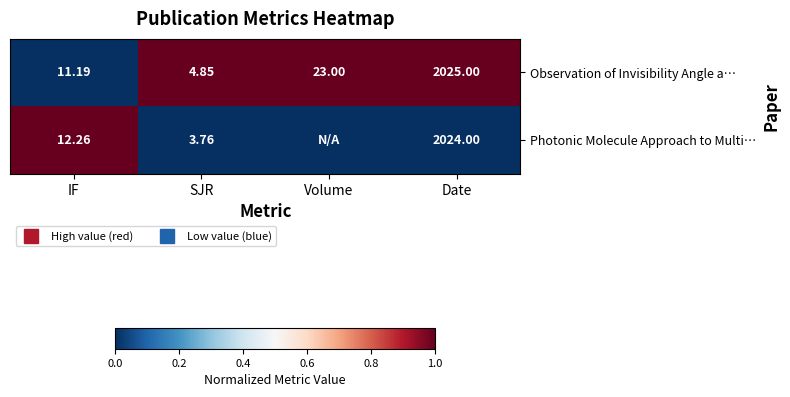

List the labels in order of Photonic Molecule Approach to Multi… value, smallest first.

SJR, Volume, Date, IF